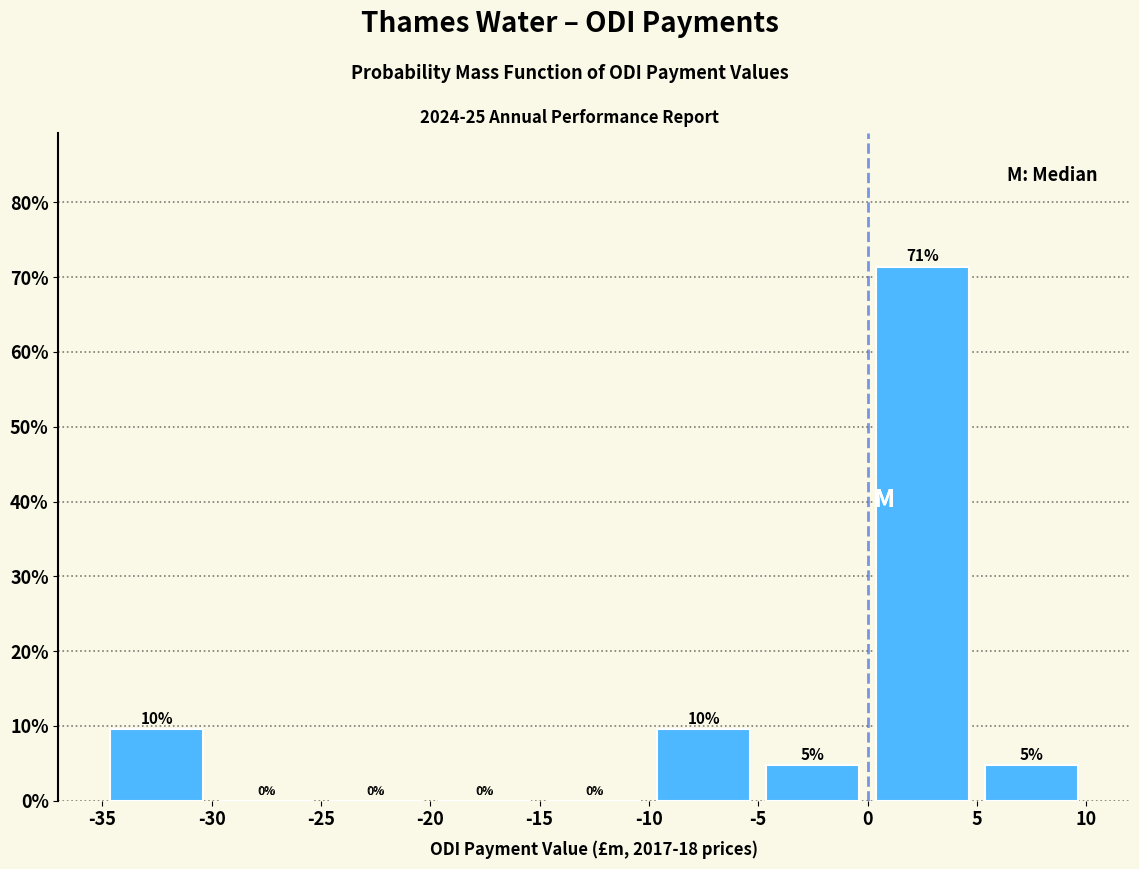

Which range on the x-axis has the tallest bar?

0 to 5